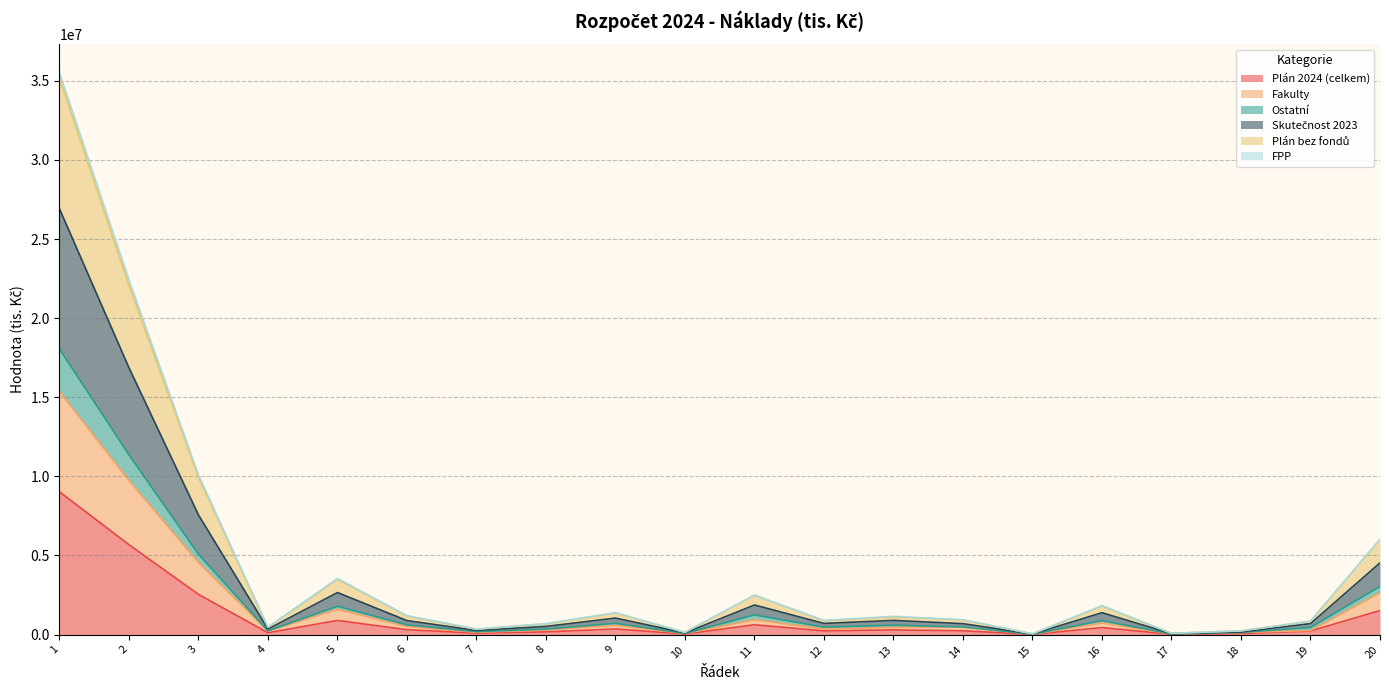

How many lines are shown in the chart?

6